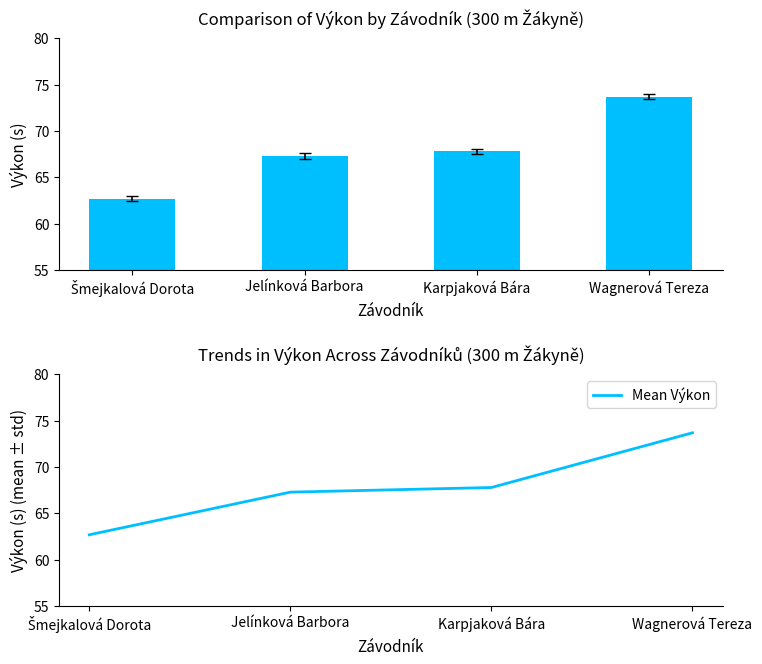

At which label is Mean Výkon closest to 68?

Karpjaková Bára